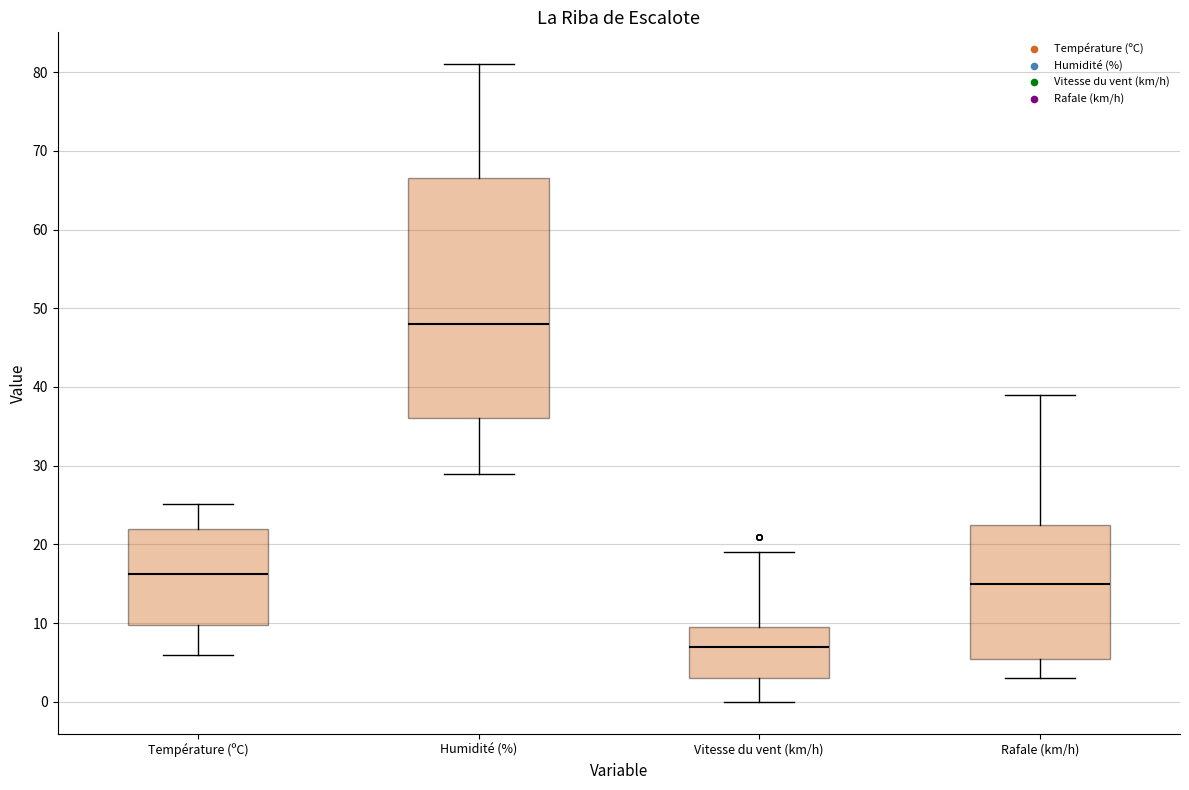

Which box's median line is the highest?

Humidité (%)